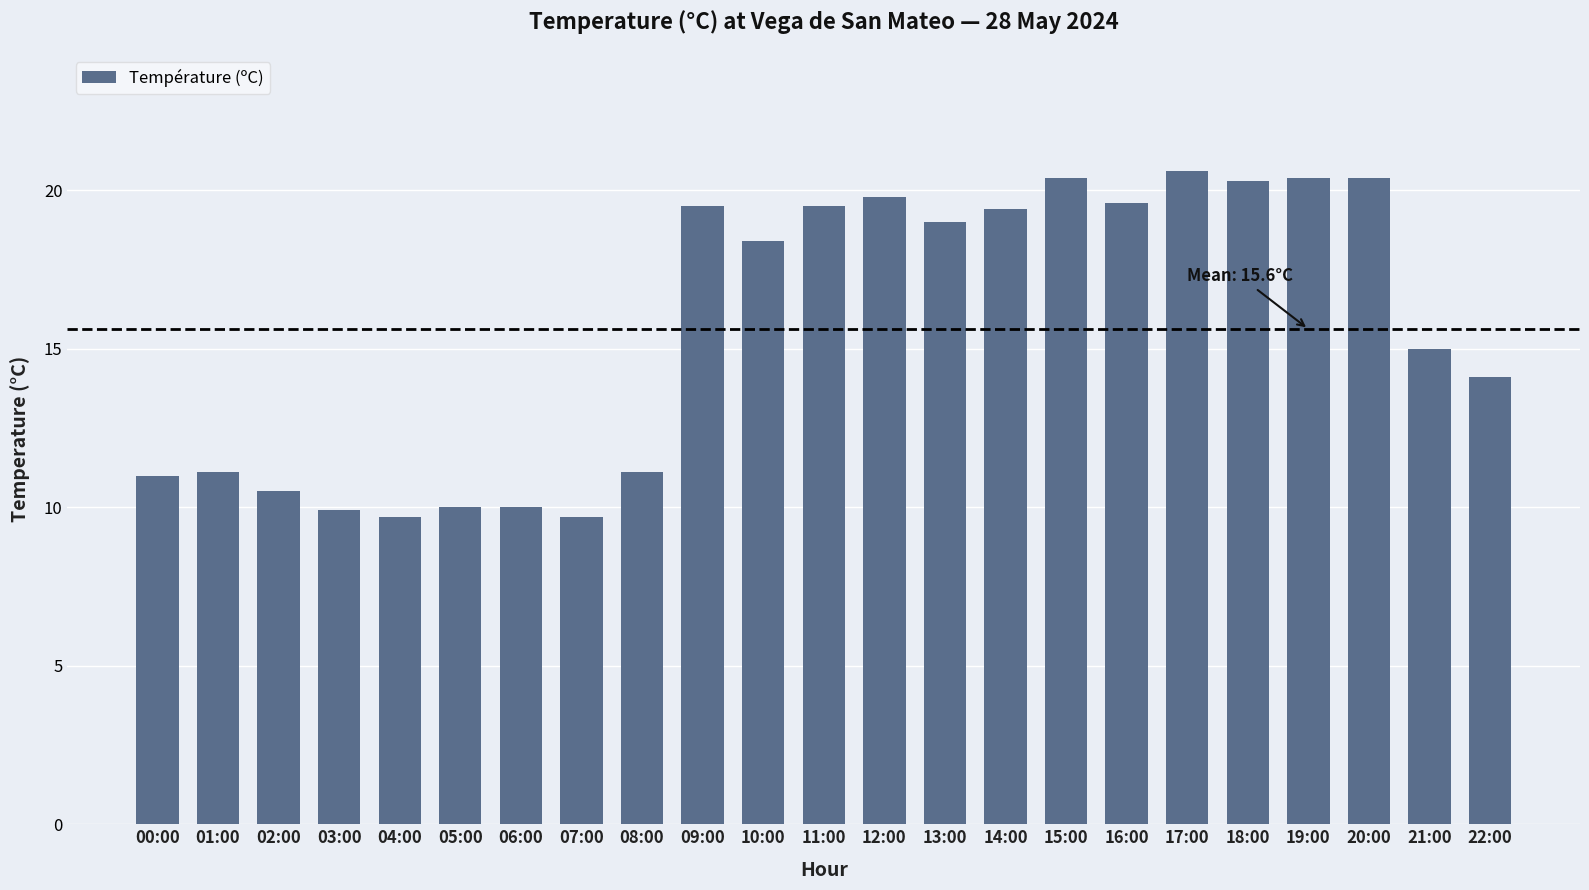

Which has a higher value, 02:00 or 06:00?

02:00